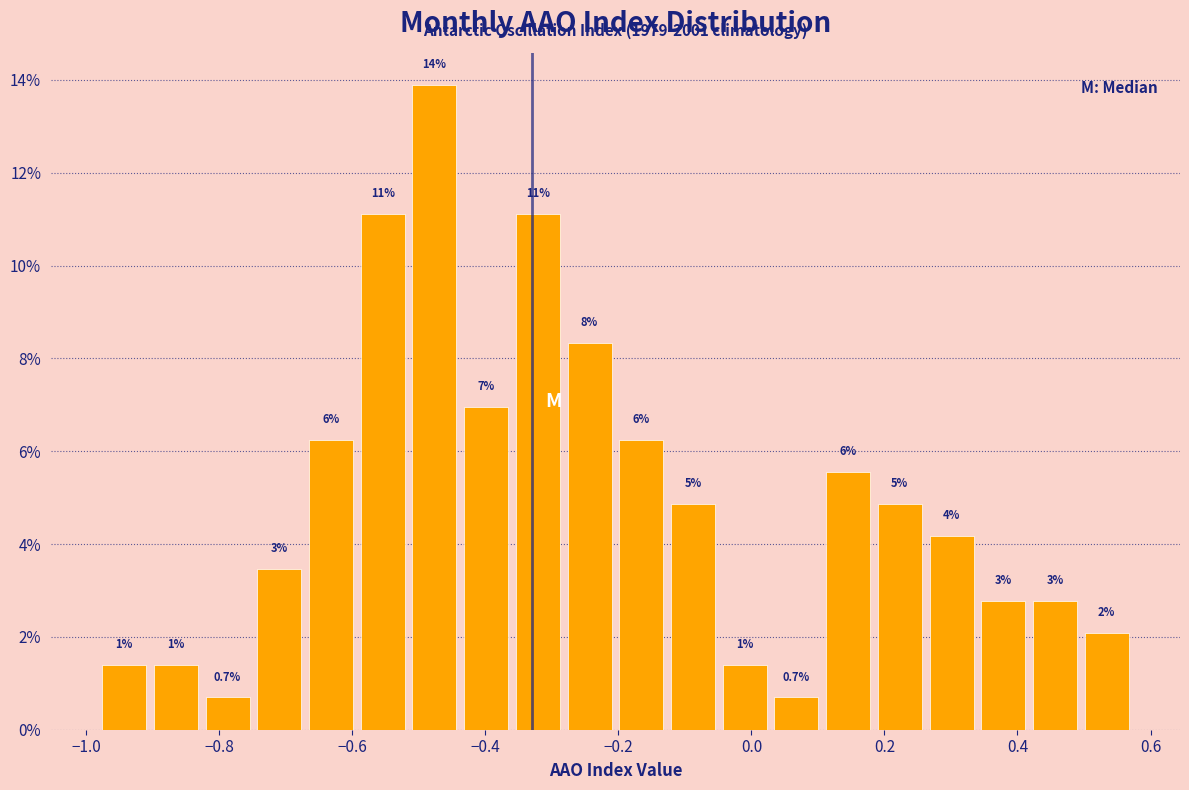

Read against the x-axis, roughly where is the centre of the tallest bar?

-0.48